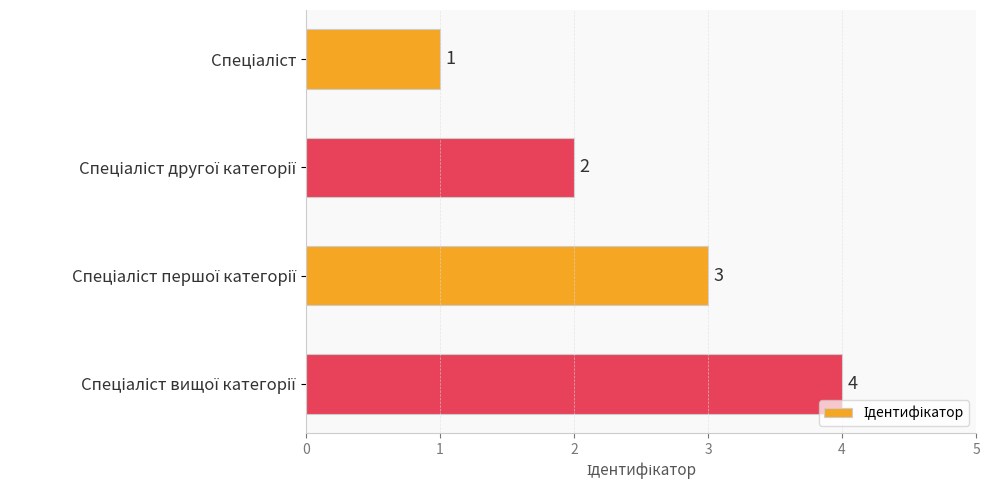

What is the greatest value displayed?

4